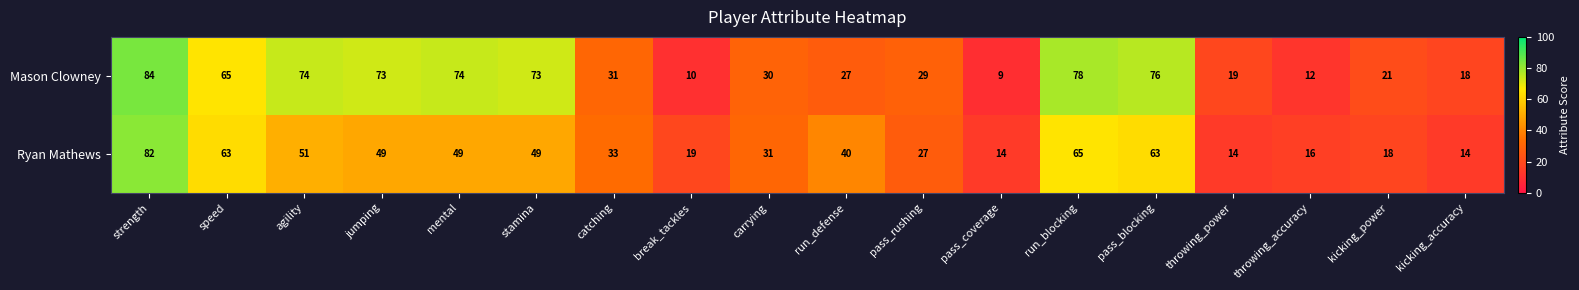

How many data points does each series have?

18